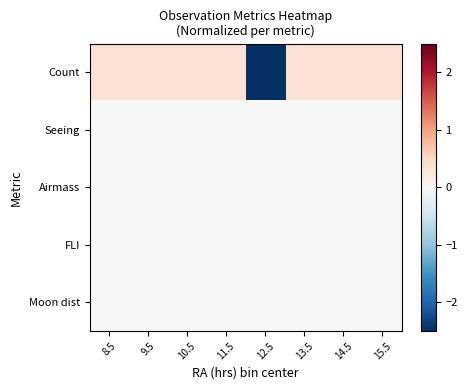

Which category has the highest value across all series?

8.5